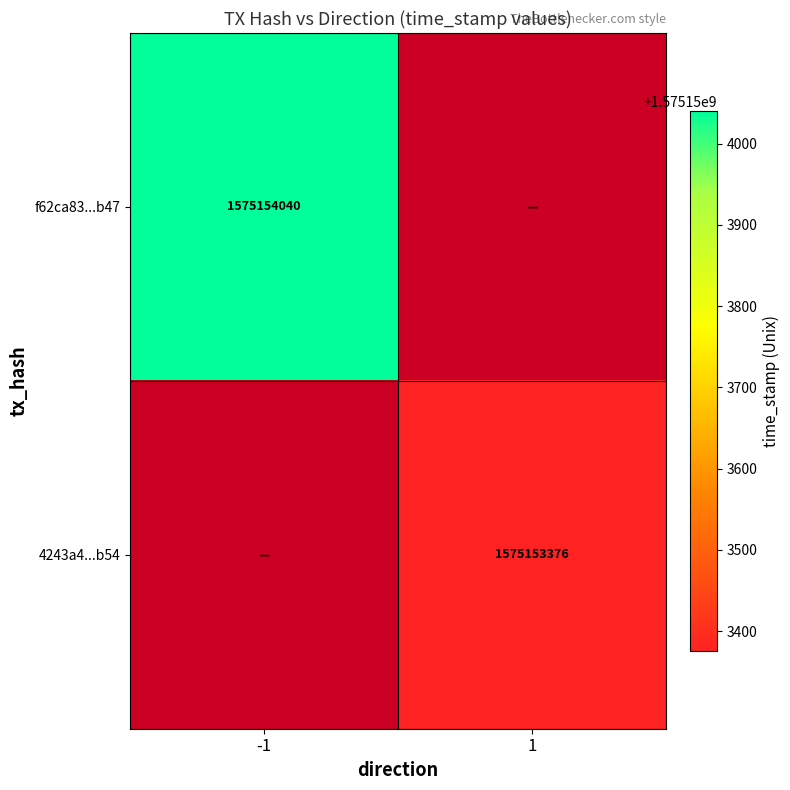

Which has a higher value, 1 or -1?

-1